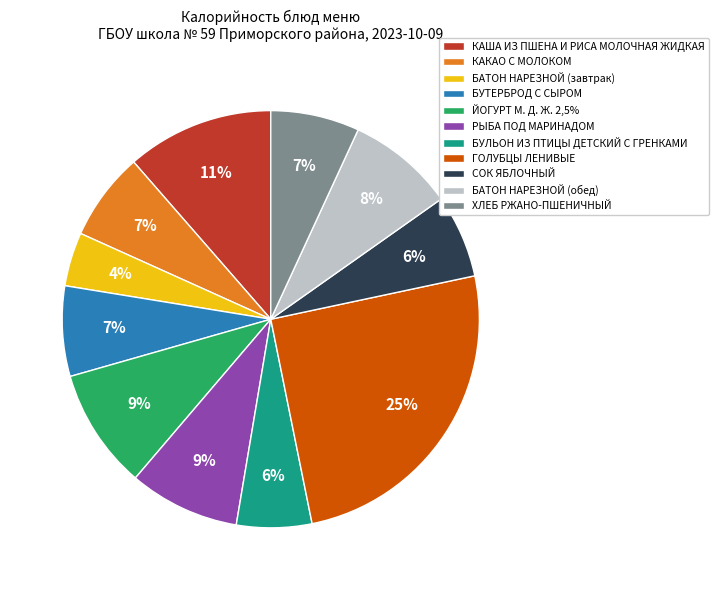

What percentage is the ХЛЕБ РЖАНО-ПШЕНИЧНЫЙ slice, to the nearest percent?

7%